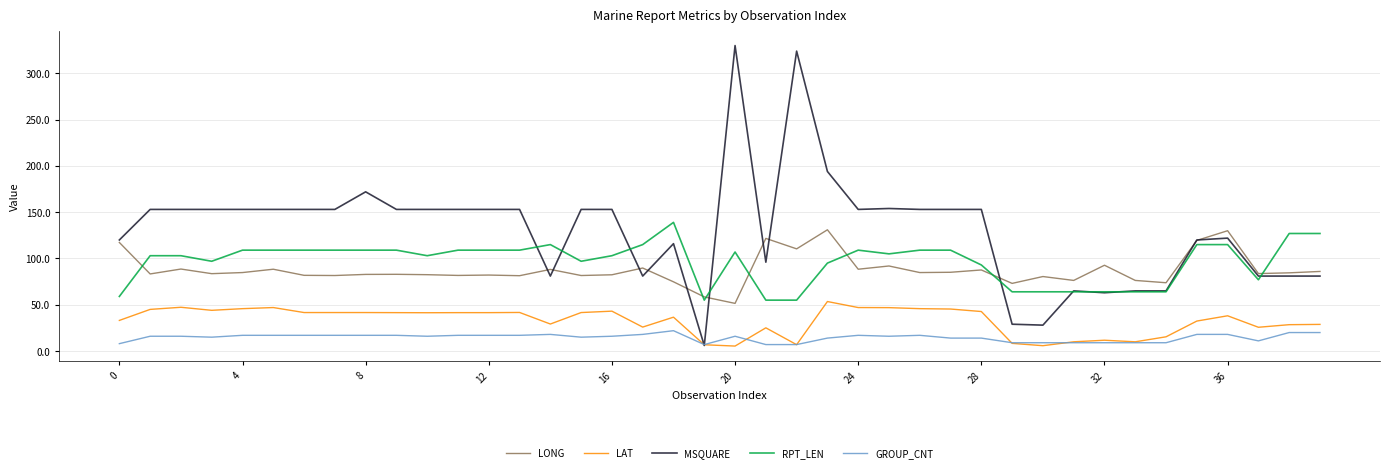

True or false: LONG and LAT intersect in this chart.

False